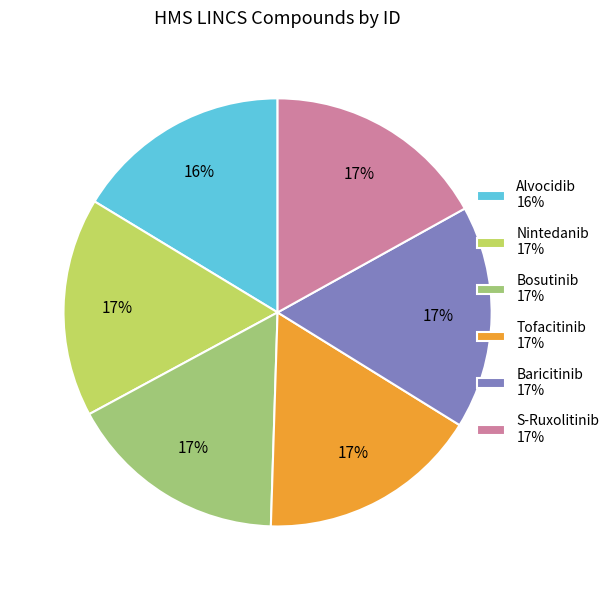

To the nearest percent, what is the average slice percentage?

17%